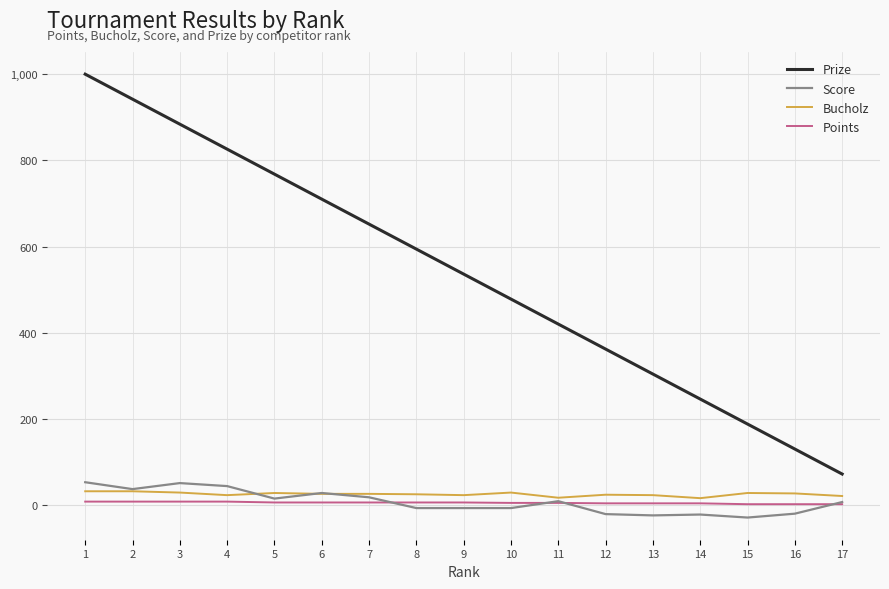

Is the value of Points at 11 greater than the value of Prize at 4?

No